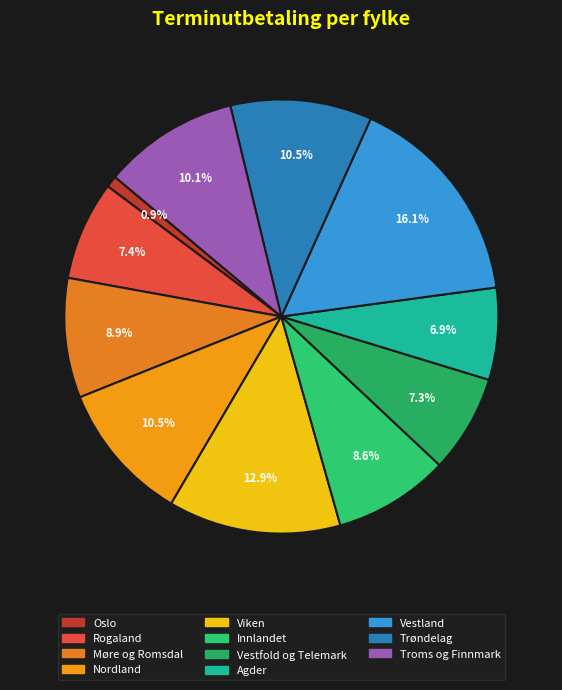

How many segments does this pie chart have?

11